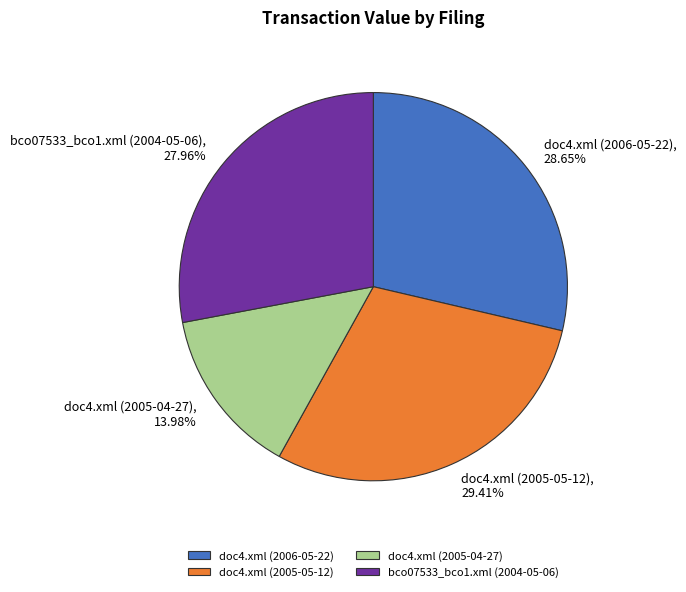

Which slice is the smallest?

doc4.xml (2005-04-27)